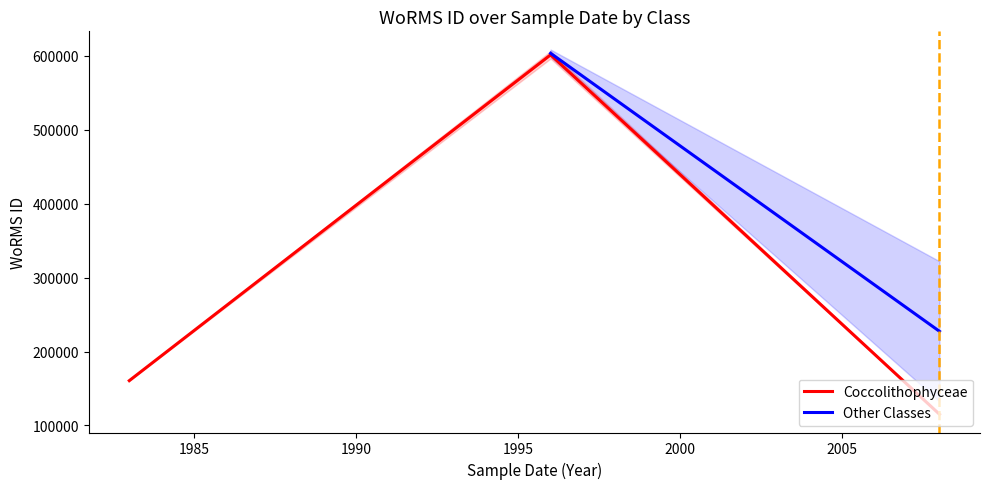

The value of Coccolithophyceae at 1983-08 is 160563. True or false?

True